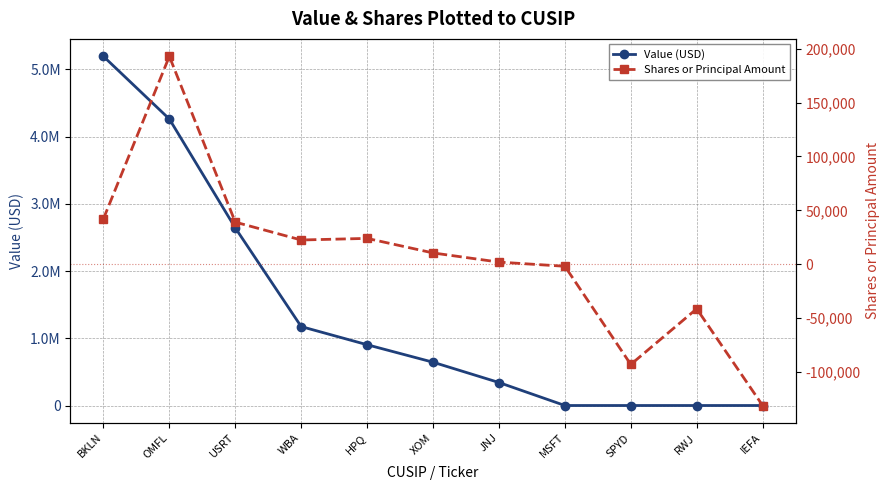

What is the label of the 1st point from the right?

IEFA